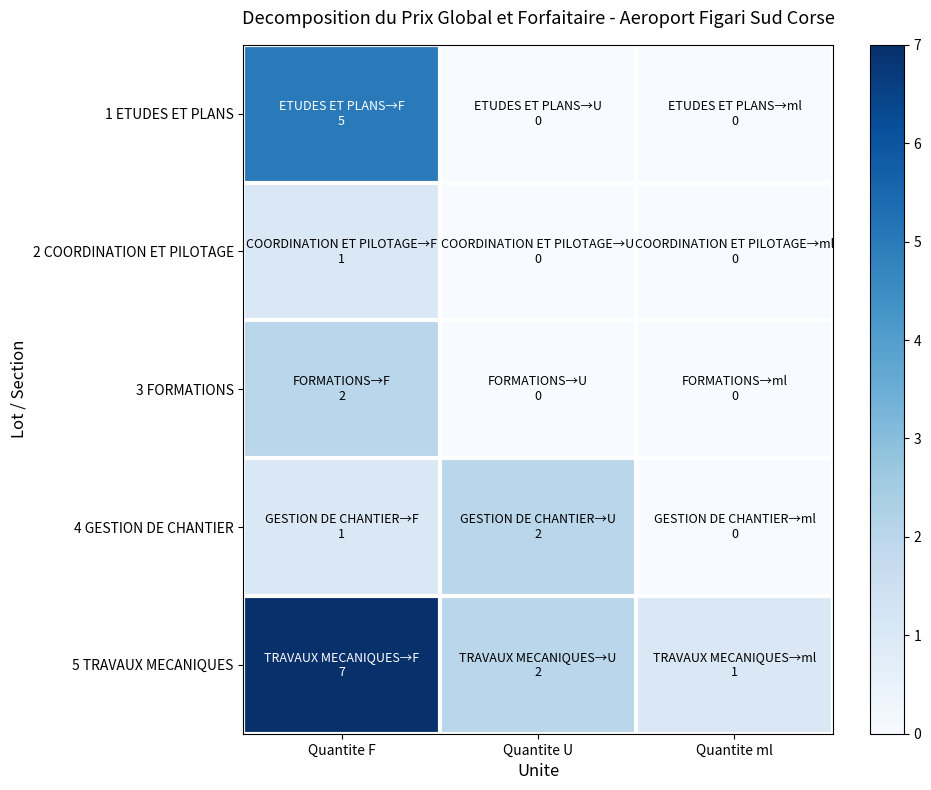

Between Quantite U and Quantite ml, which series saw the biggest shift?

4 GESTION DE CHANTIER